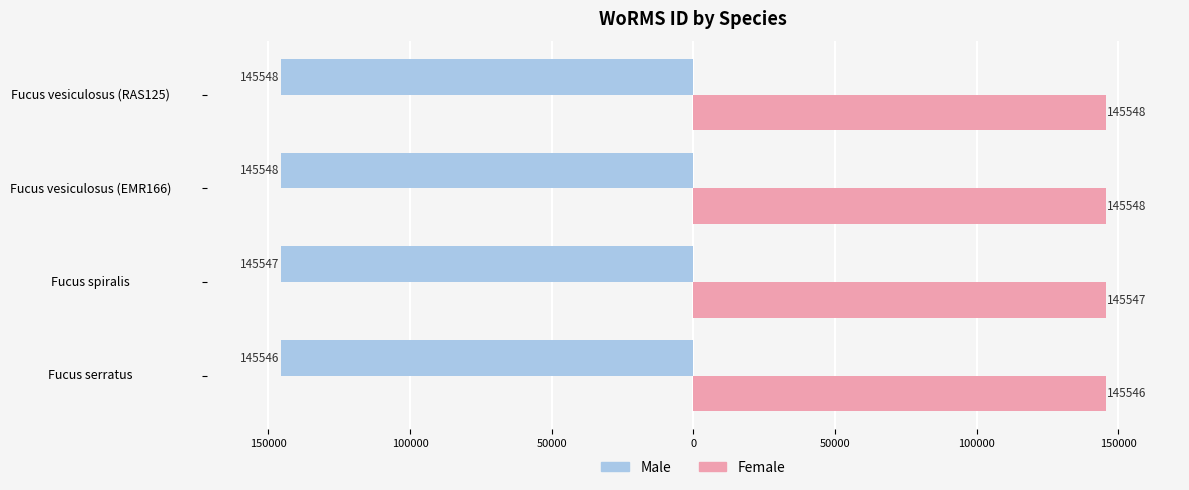

What are all the series names shown in the legend?

Male, Female